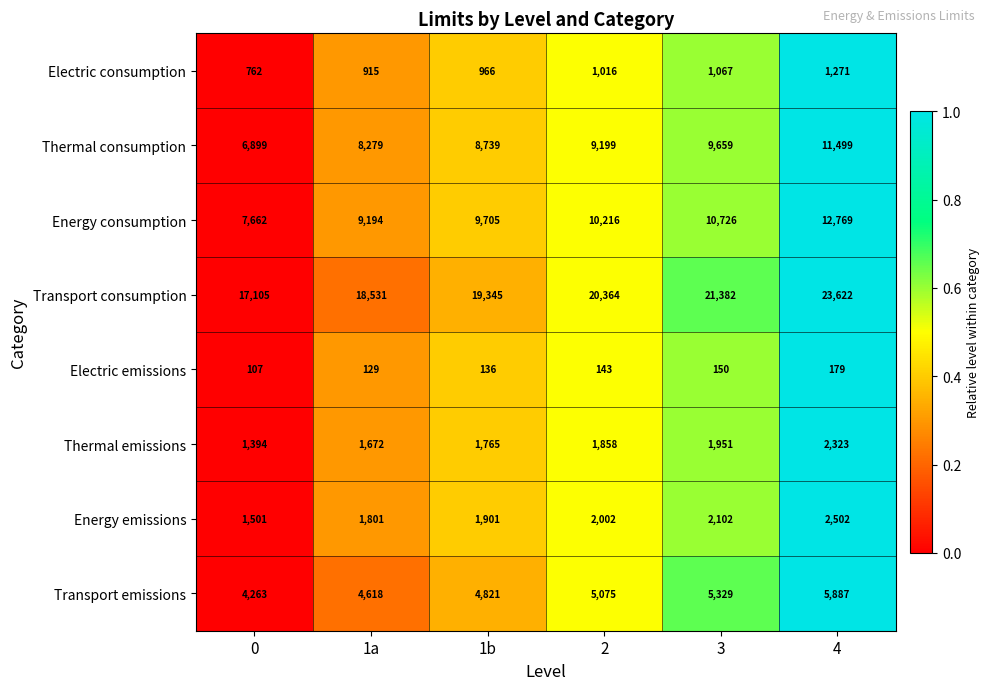

List the series in order of their peak value, highest first.

Transport consumption, Energy consumption, Thermal consumption, Transport emissions, Energy emissions, Thermal emissions, Electric consumption, Electric emissions